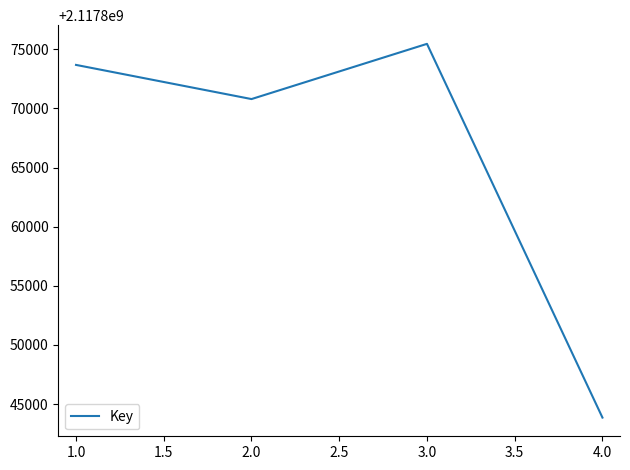

Reading right to left, extract all data points from this chart.

2117843859	2117875458	2117870790	2117873678